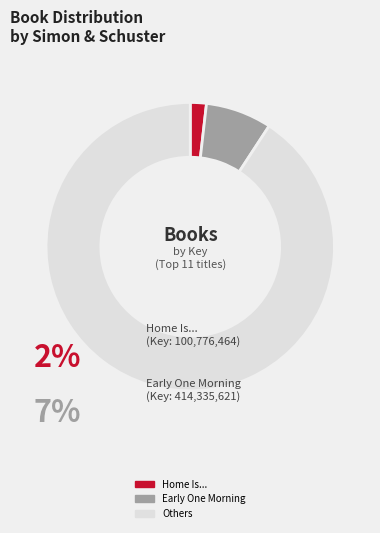

Between Others and Home Is..., which is larger?

Others